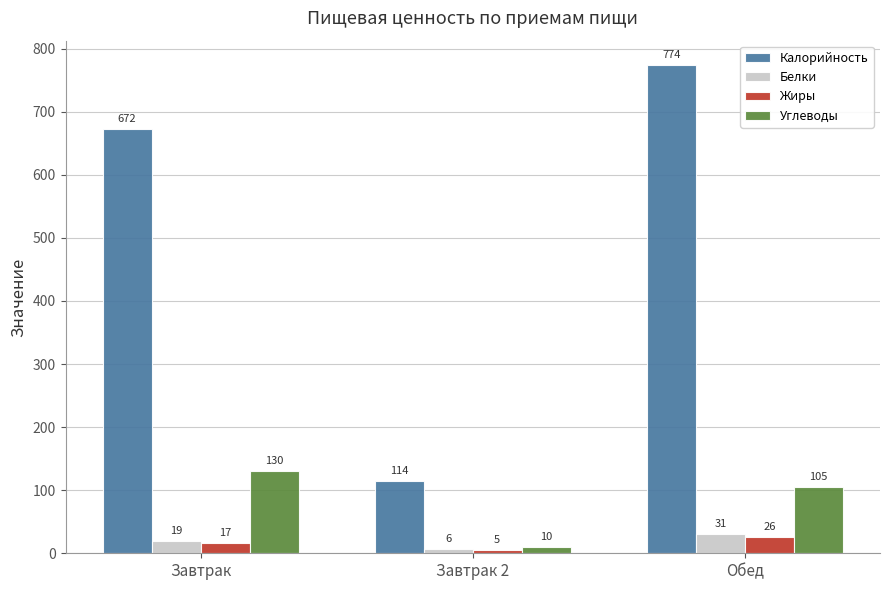

Which series has the largest range (max minus min)?

Калорийность